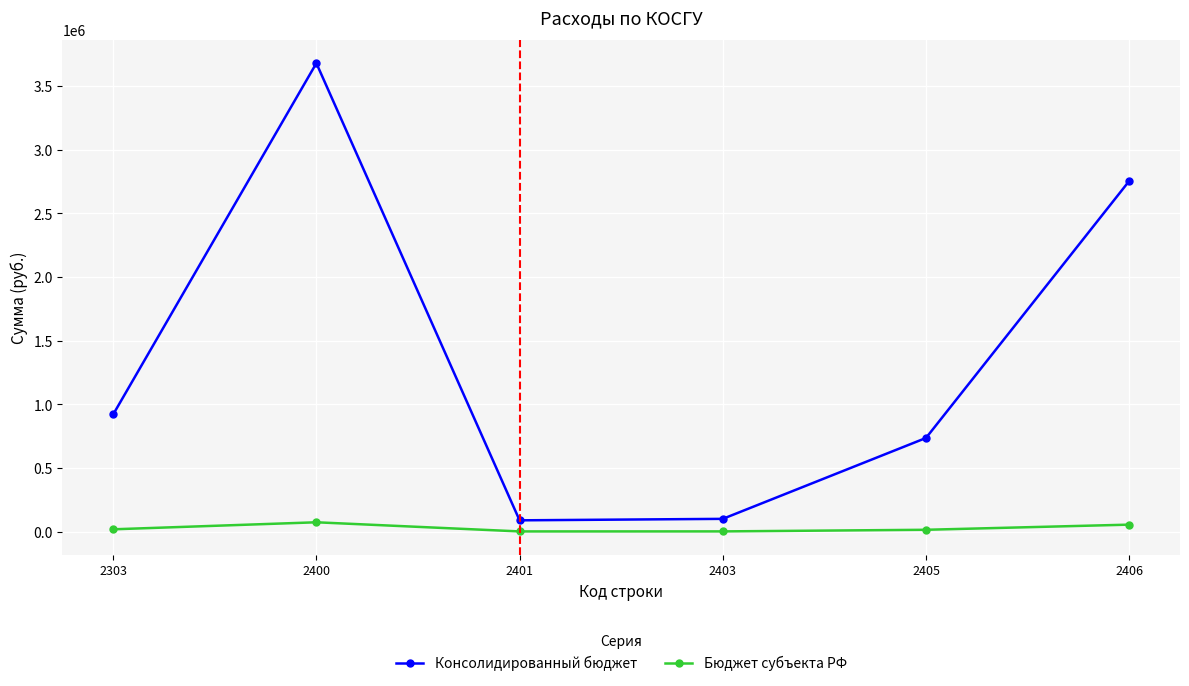

What is the difference between the maximum and minimum values in the Консолидированный бюджет series?

3589328.1